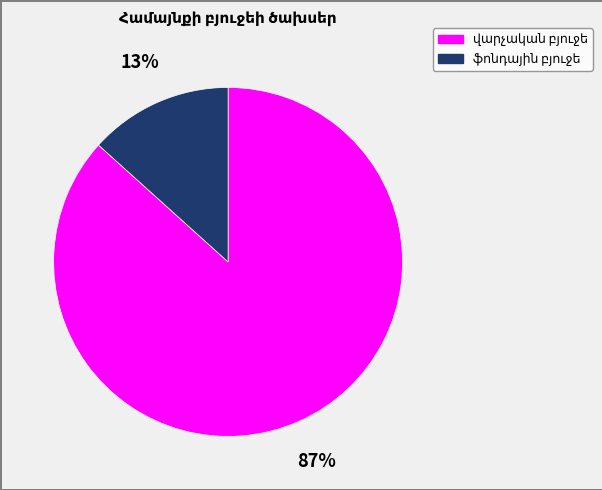

Count the number of slices in the pie.

2